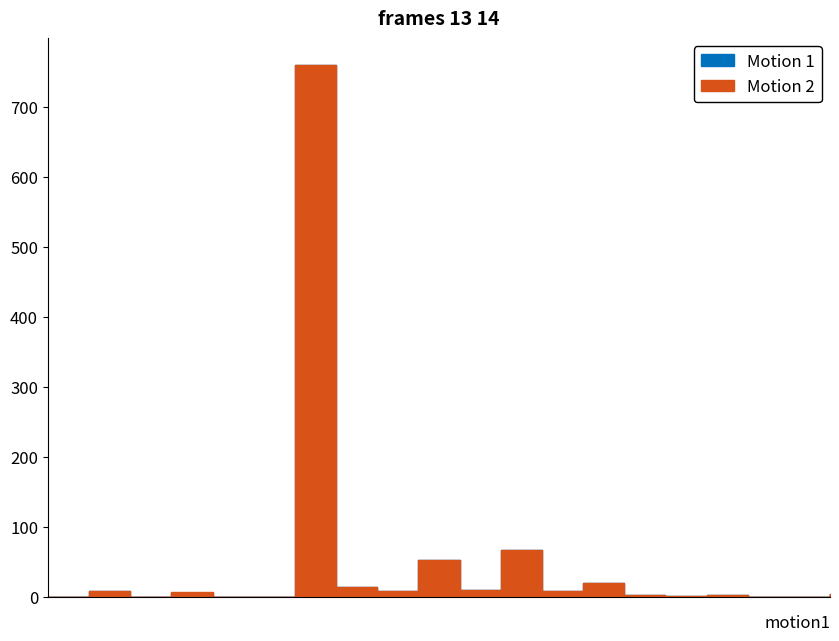

In Open, how many points are higher than both neighbors (excluding endpoints)?

7